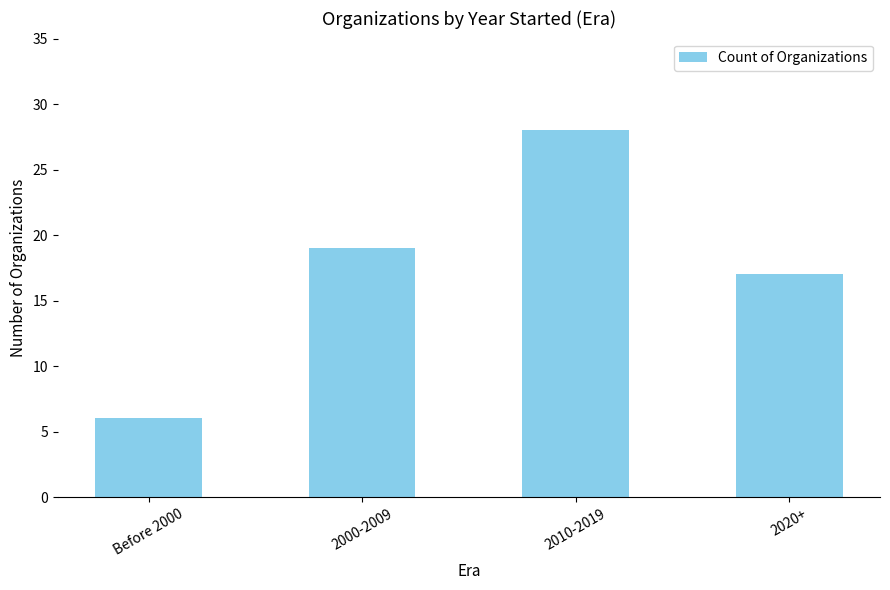

What is the sum of the values at 2010-2019 and 2020+?

45